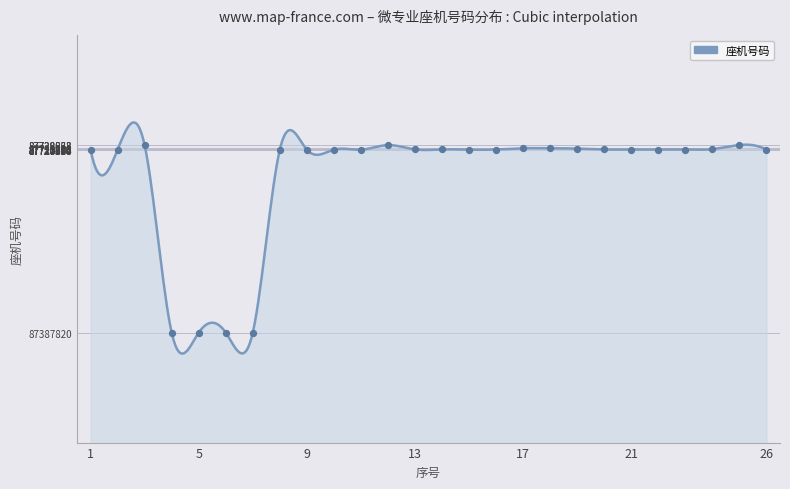

What is the change in value from 10 to 14?

+443